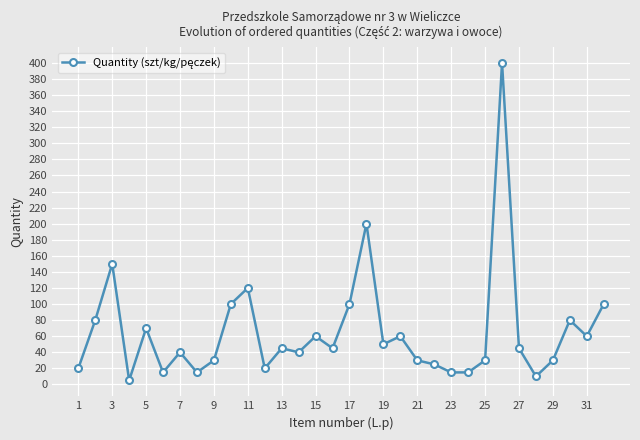

What is the difference between the maximum and second lowest values?

390